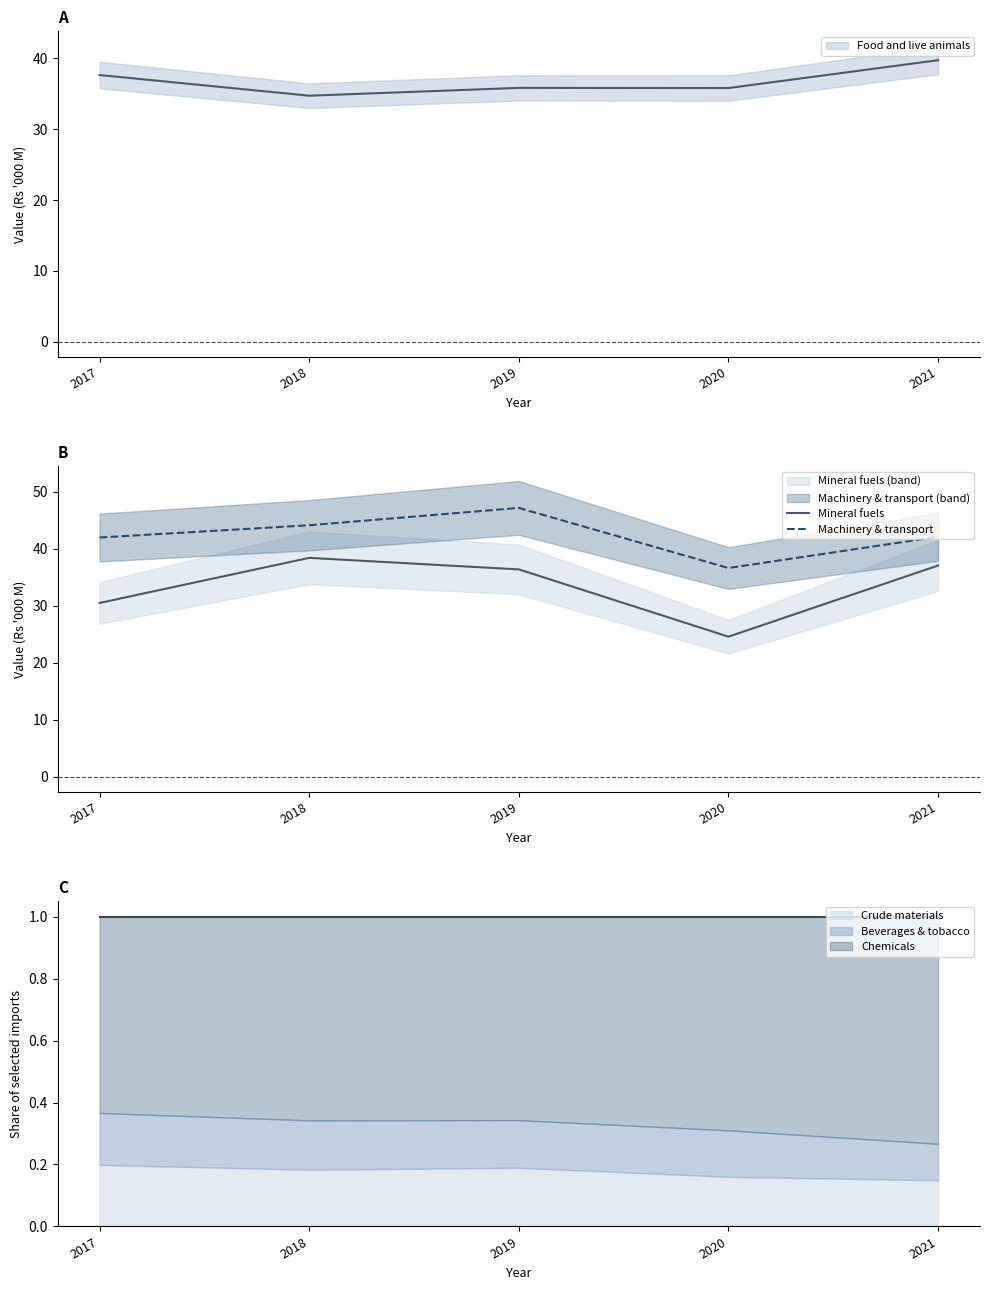

Rank the series by their maximum value, from highest to lowest.

Machinery & transport, Mineral fuels